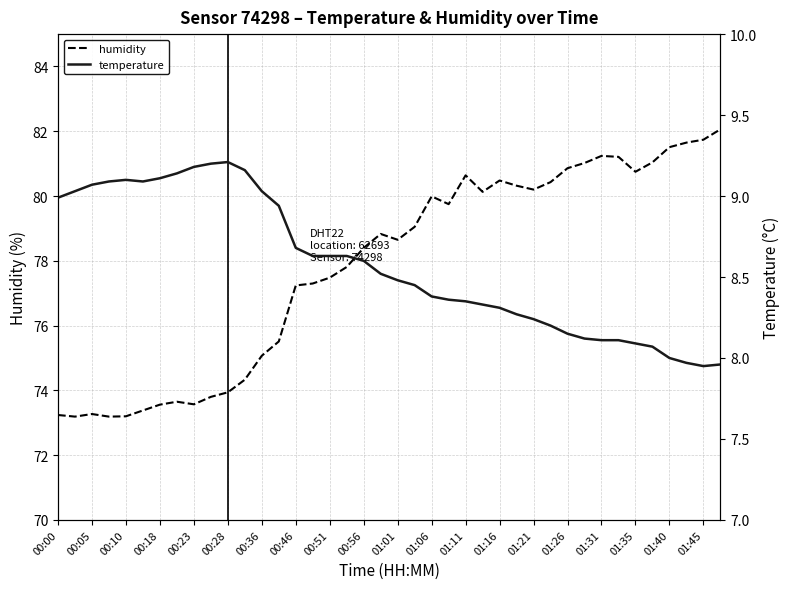

The value of humidity at 01:26 is 80.9. True or false?

True